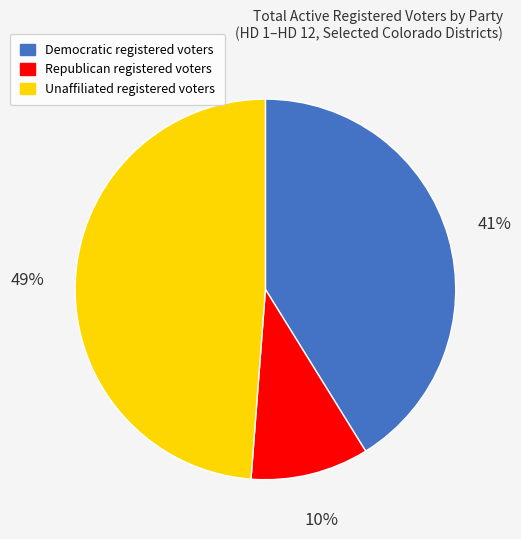

To the nearest percent, what is the average slice percentage?

33%